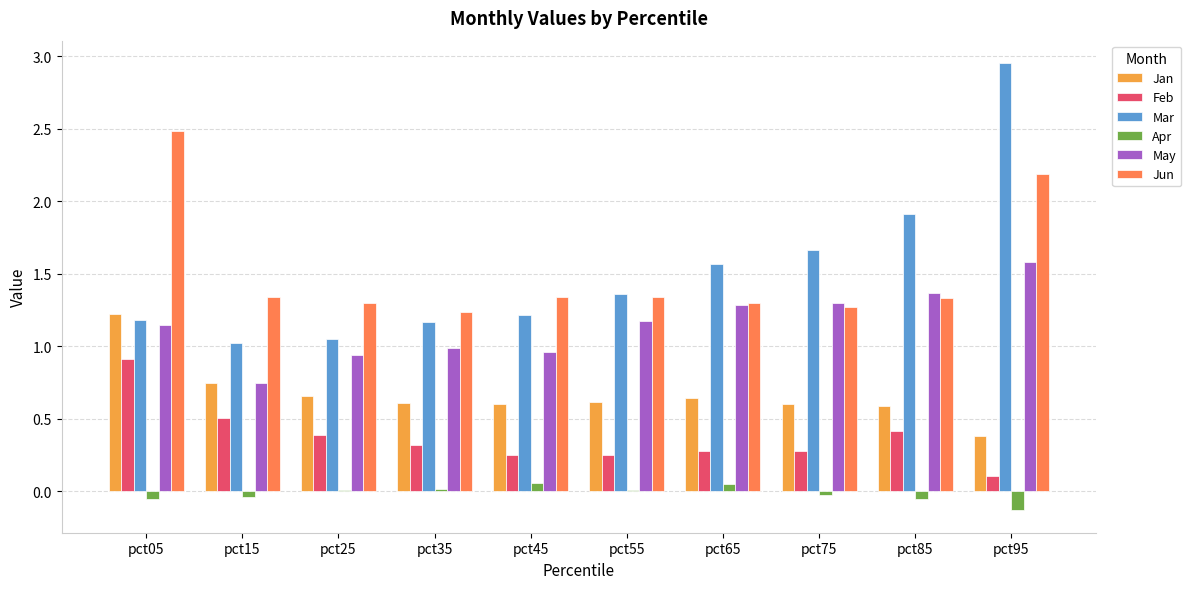

Is the value of Apr at pct35 greater than the value of Jun at pct05?

No